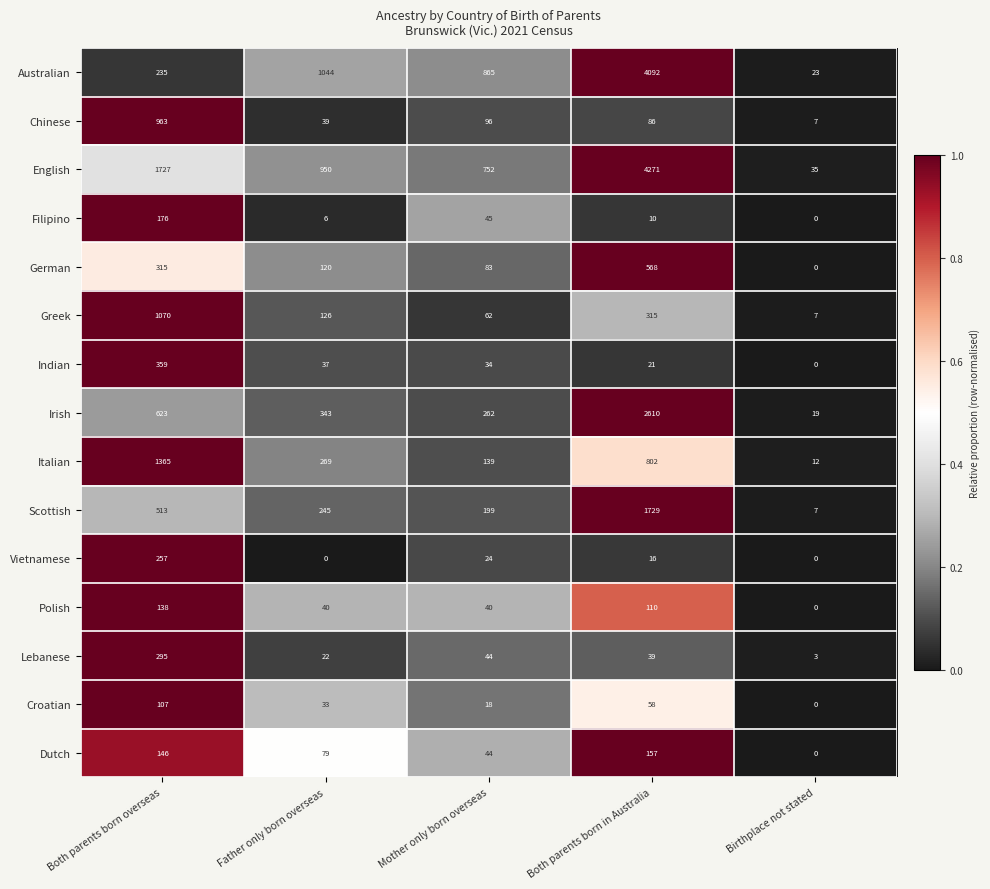

Between Both parents born overseas and Birthplace not stated, which series saw the biggest shift?

English